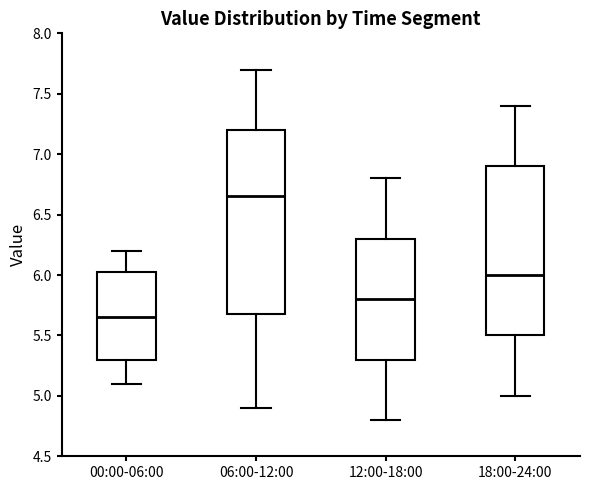

Which box is the tallest, from its lower edge to its upper edge?

06:00-12:00